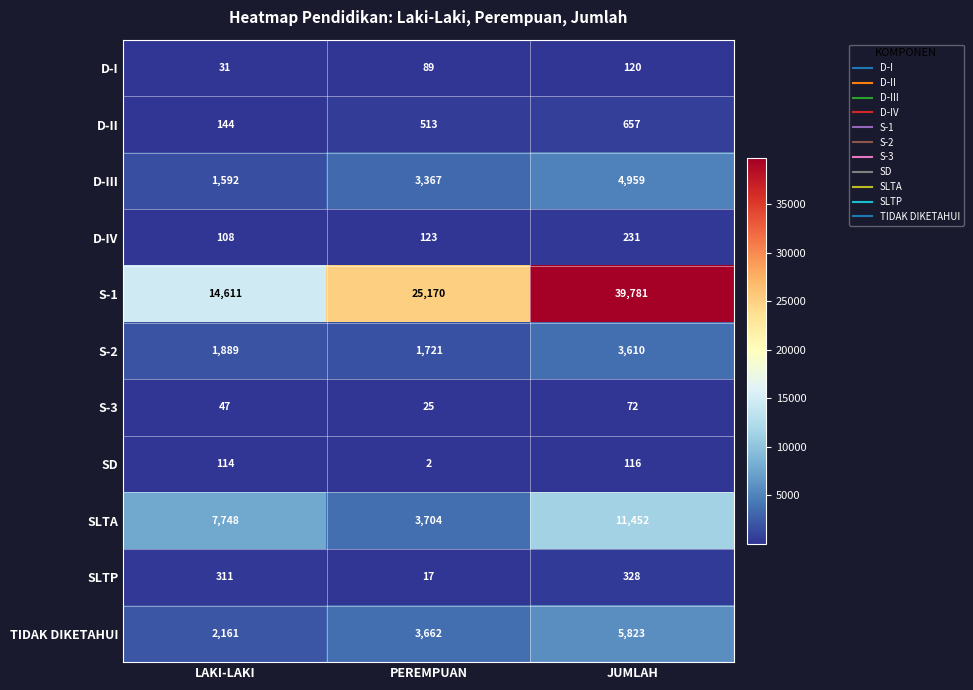

Which label corresponds to the smallest value in the chart?

PEREMPUAN